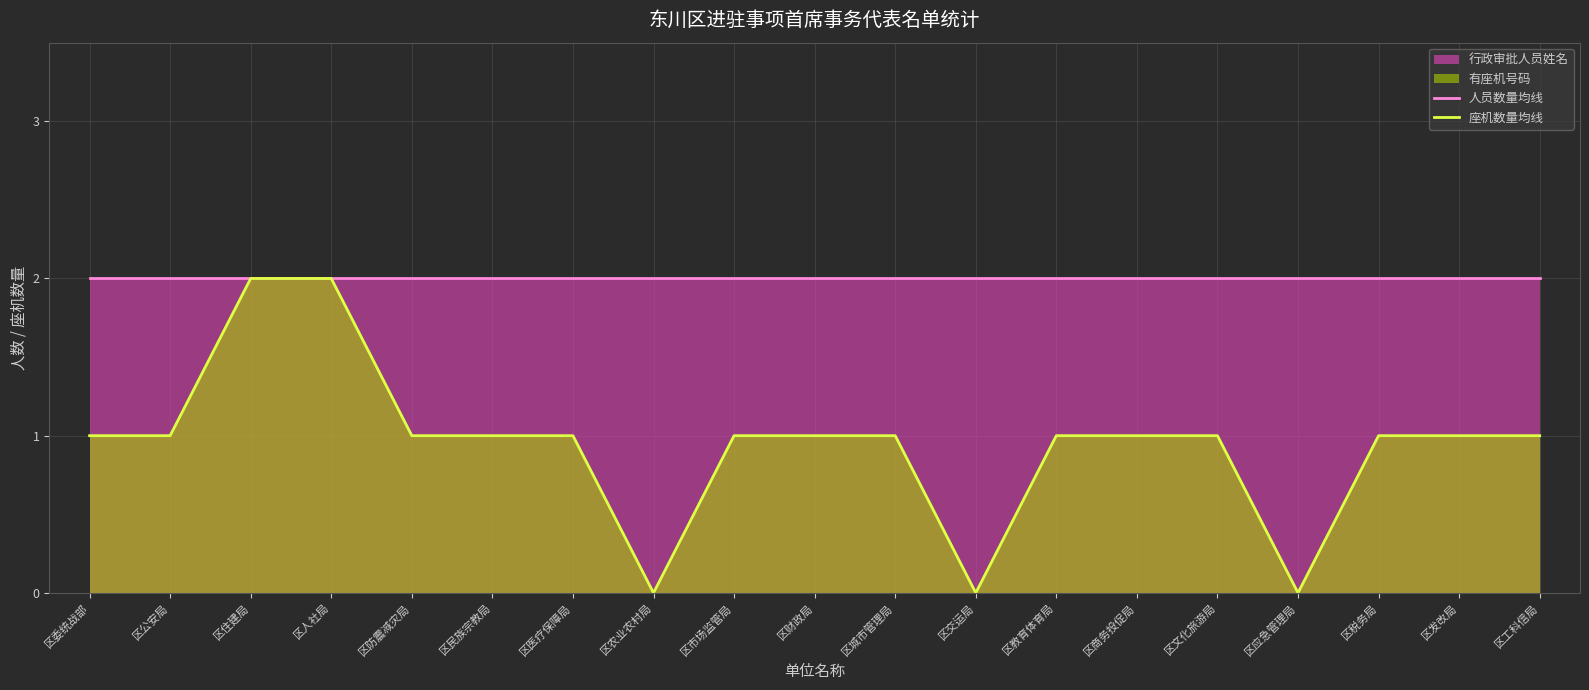

What is the maximum value for 座机数量均线?

2